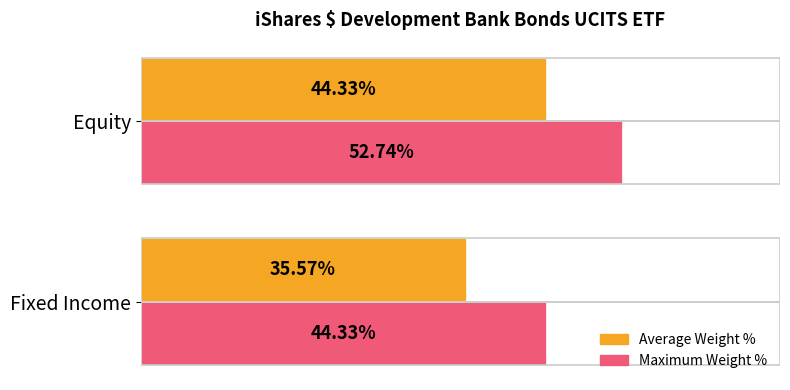

Between Fixed Income and Equity, which series saw the biggest shift?

Average Weight %